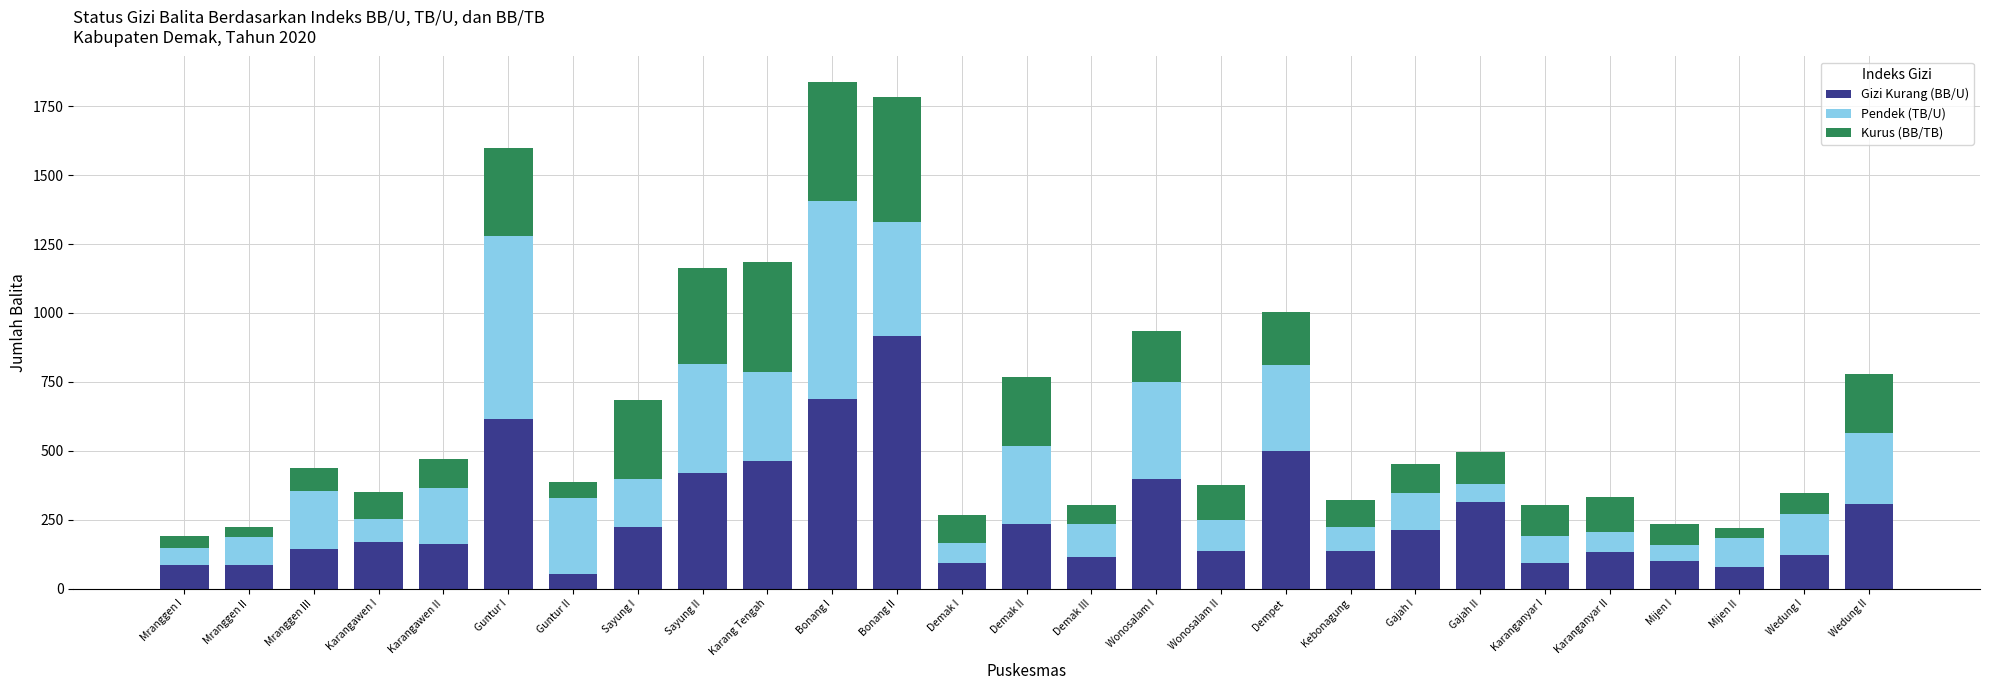

What is the difference between the second highest and second lowest values in the Gizi Kurang (BB/U) series?

609